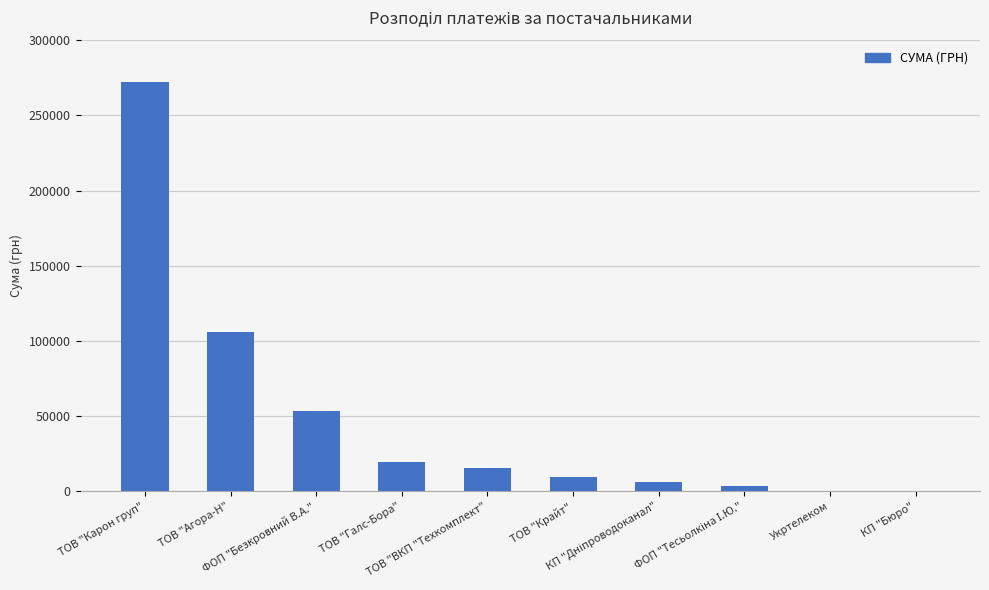

What is the sum of all values?

485900.6